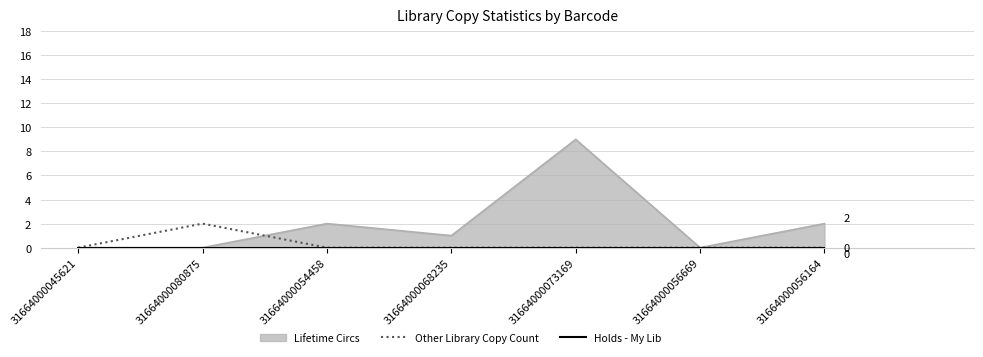

Is the value of Holds - My Lib at 31664000068235 greater than the value of Other Library Copy Count at 31664000073169?

No